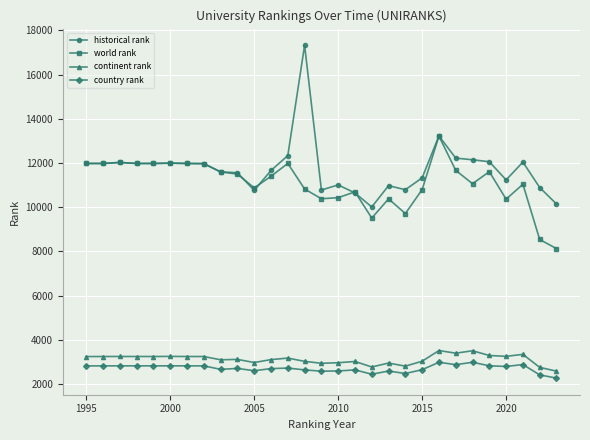

True or false: world rank has more than 0 interior local peaks.

True